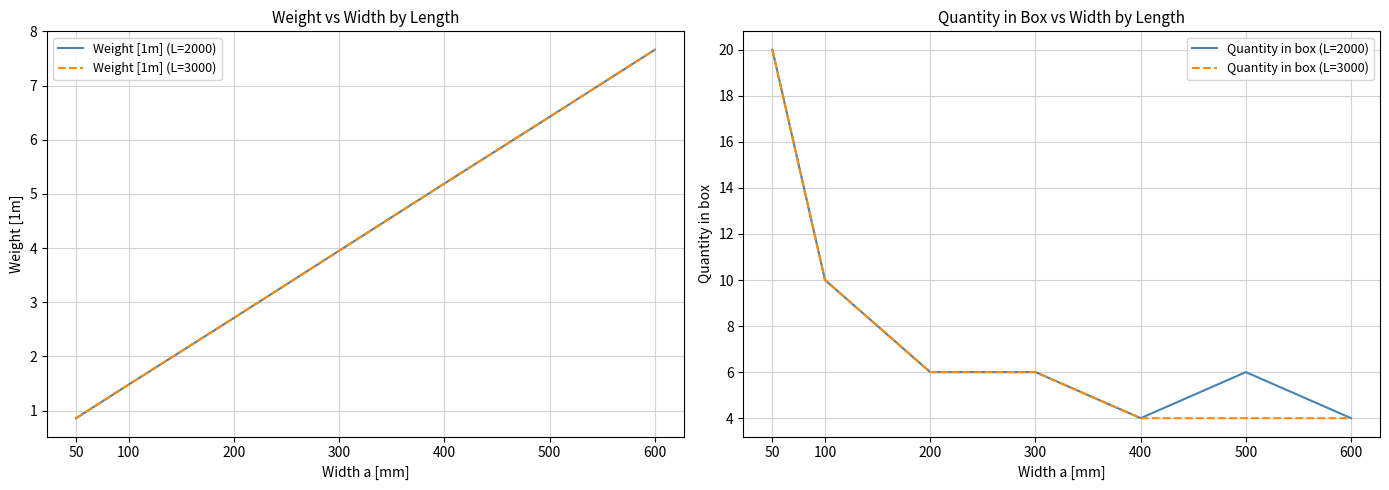

What is the sum of all Quantity in box (L=2000) values?

56